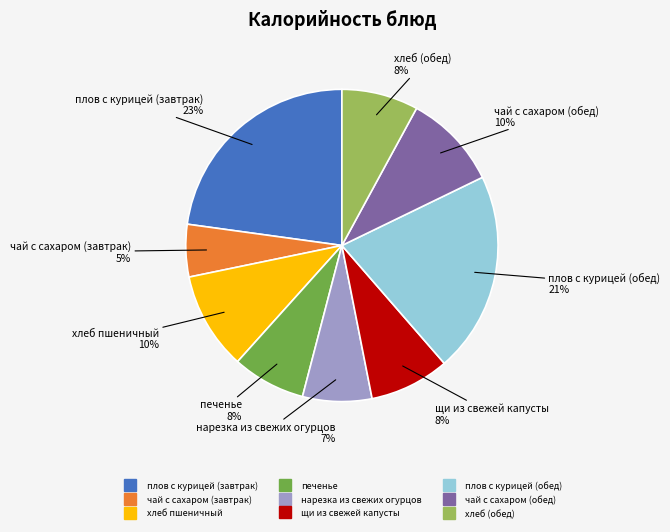

Does плов с курицей (завтрак) account for over 50% of the chart?

No